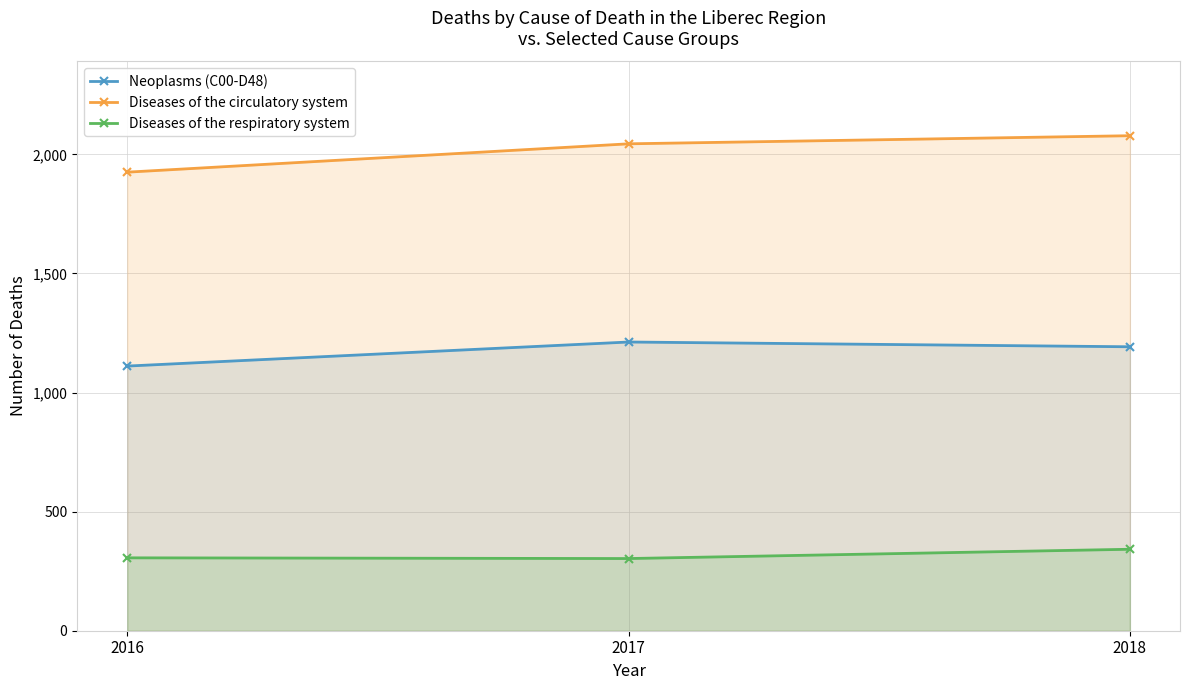

What is the value of the Diseases of the circulatory system point at the 2nd from the left?

2044